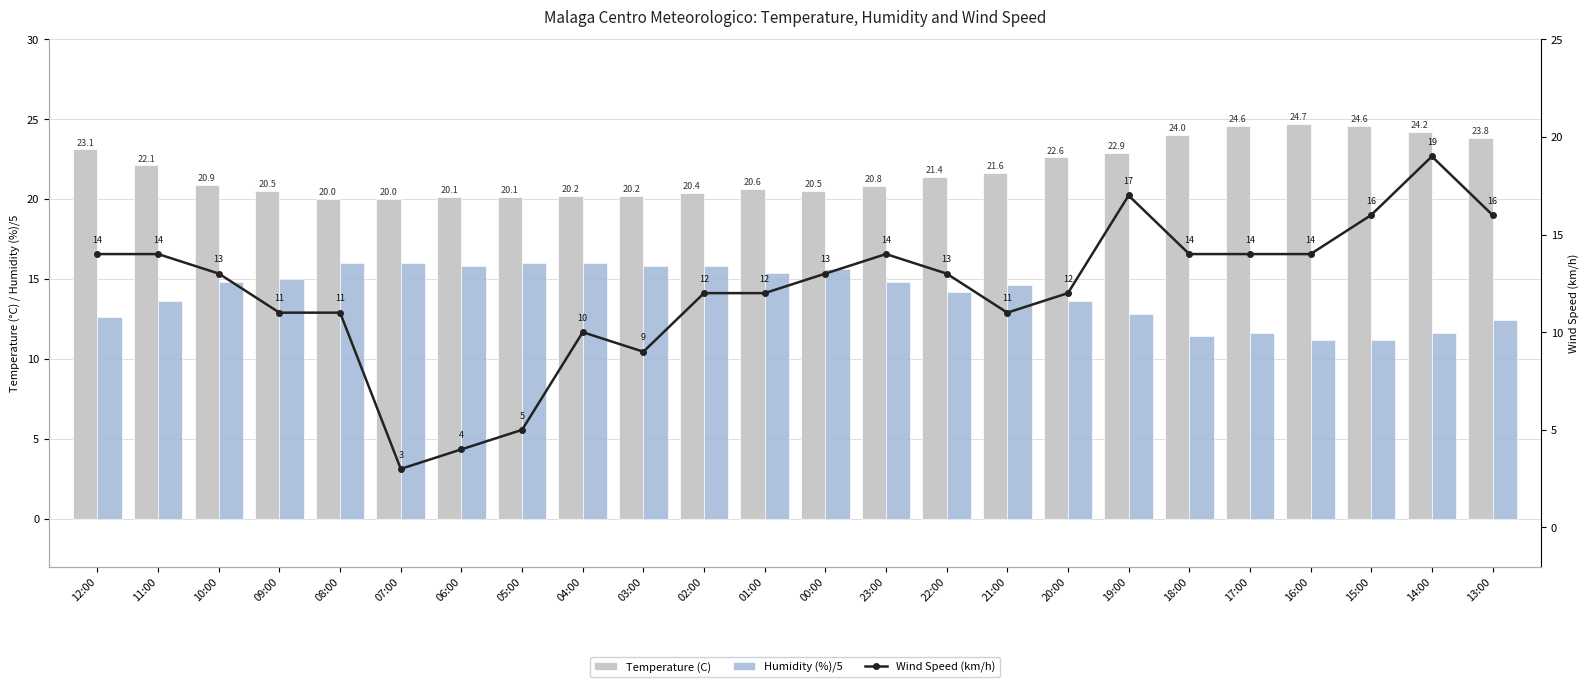

Where does the Humidity (%)/5 series first go above 14?

10:00